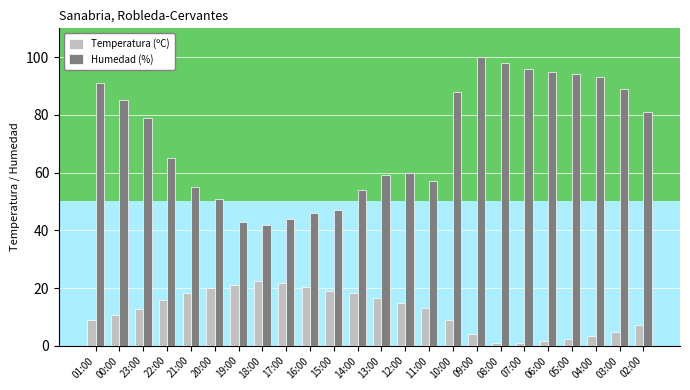

What is the difference between the second highest and minimum values in the Humedad (%) series?

56.0